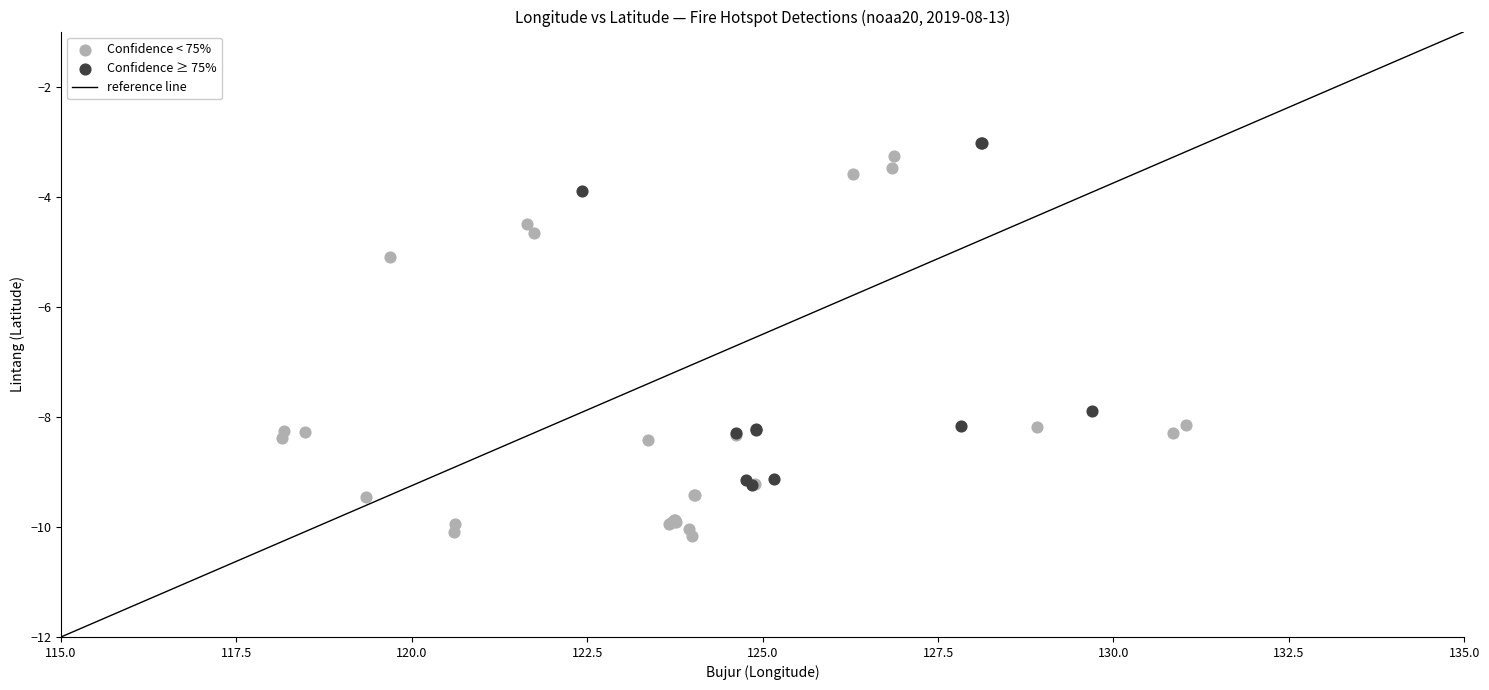

Which series has the largest Y range (max minus min)?

Confidence < 75%